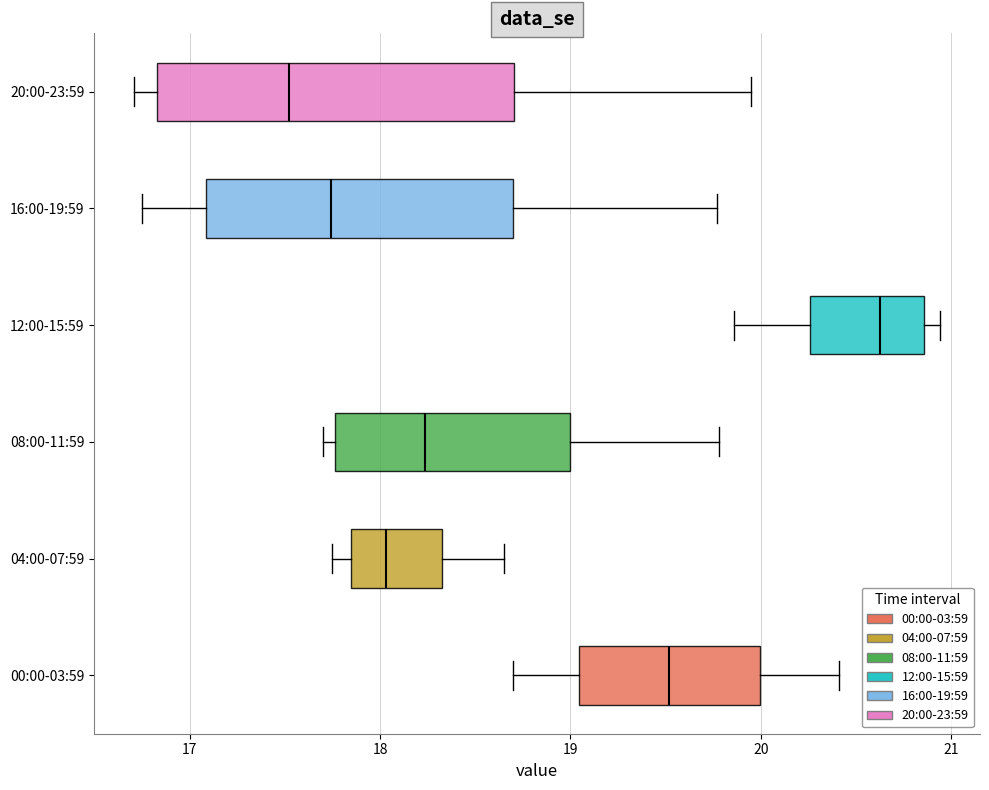

Which box has the furthest to the left median line?

20:00-23:59